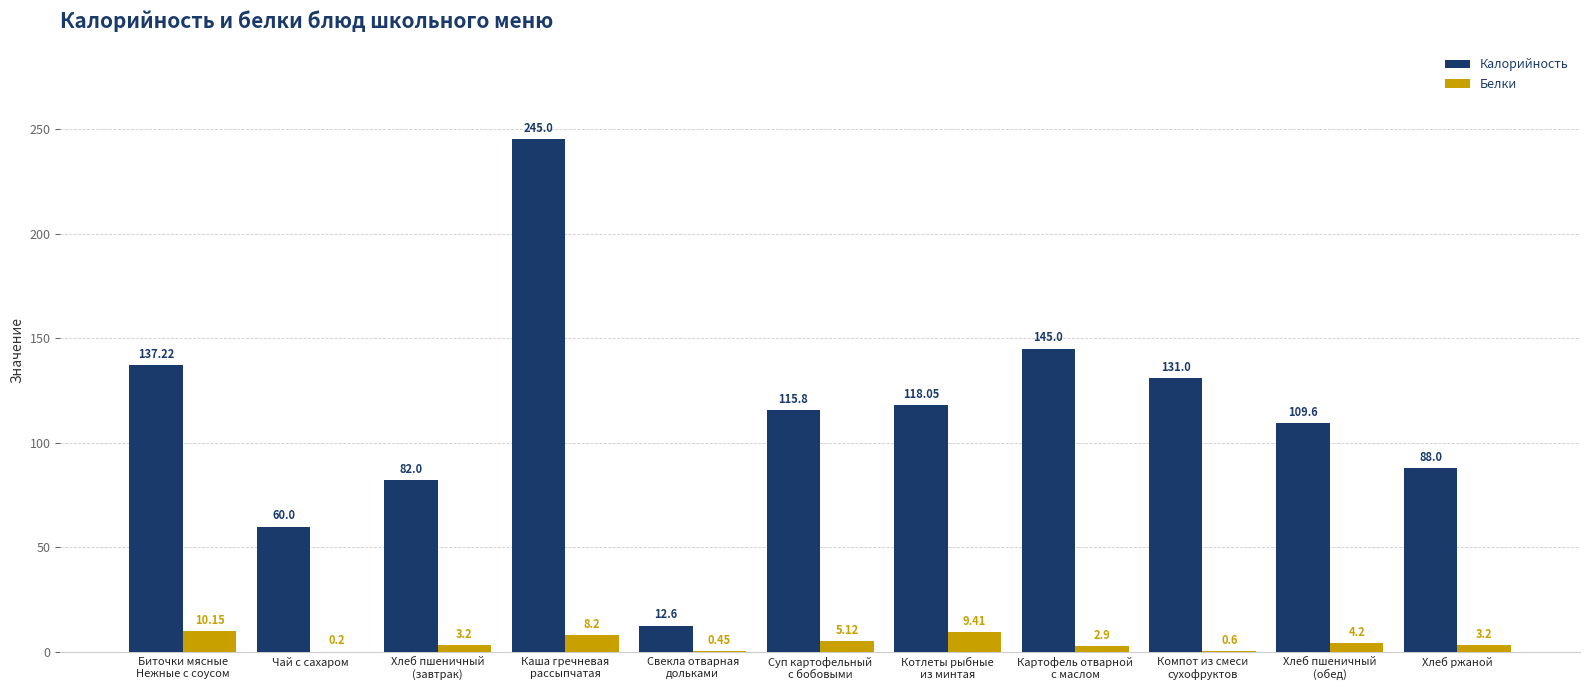

How many series are shown in this chart?

2